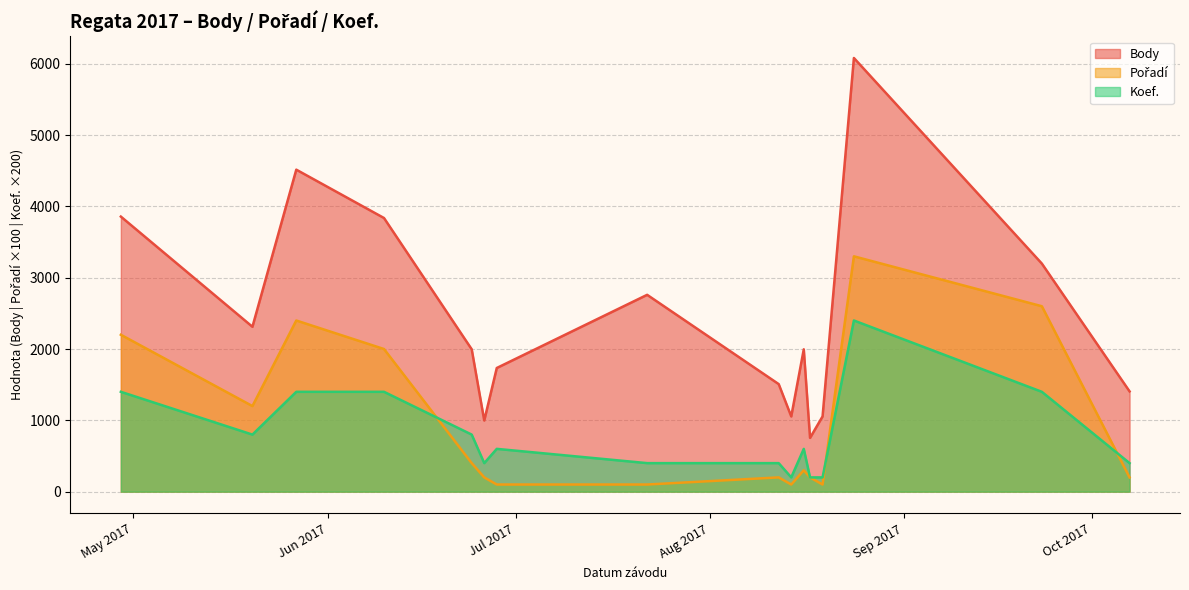

True or false: Pořadí and Body cross at least once.

False